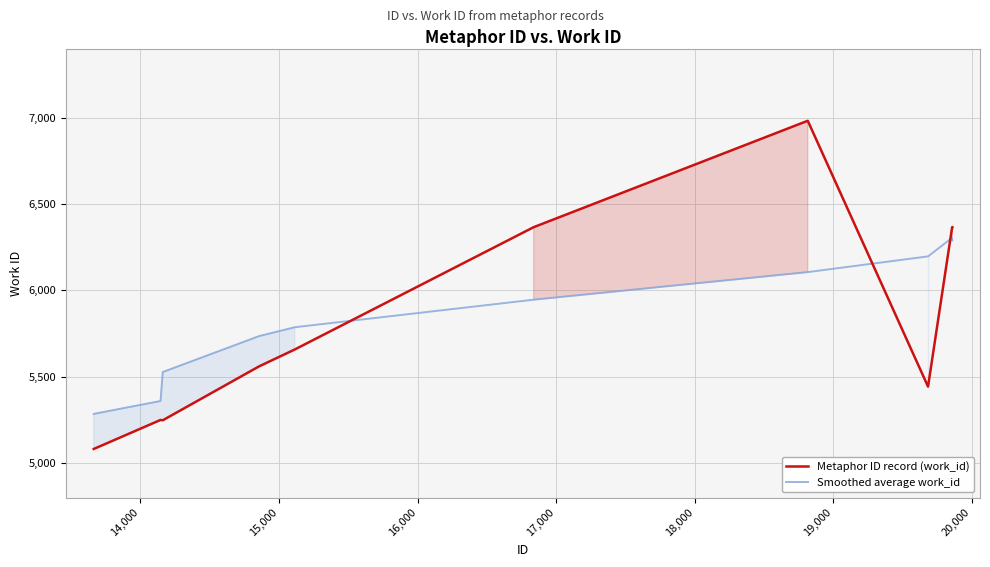

Reading left to right, extract all data points from this chart.

Metaphor ID record (work_id): 5082.0	5250.0	5248.0	5560.0	5658.0	6366.0	6982.0	5443.0	6366.0	6366.0
Smoothed average work_id: 5285.0	5359.6	5527.3	5735.1	5786.7	5946.1	6105.9	6196.8	6304.6	6289.2